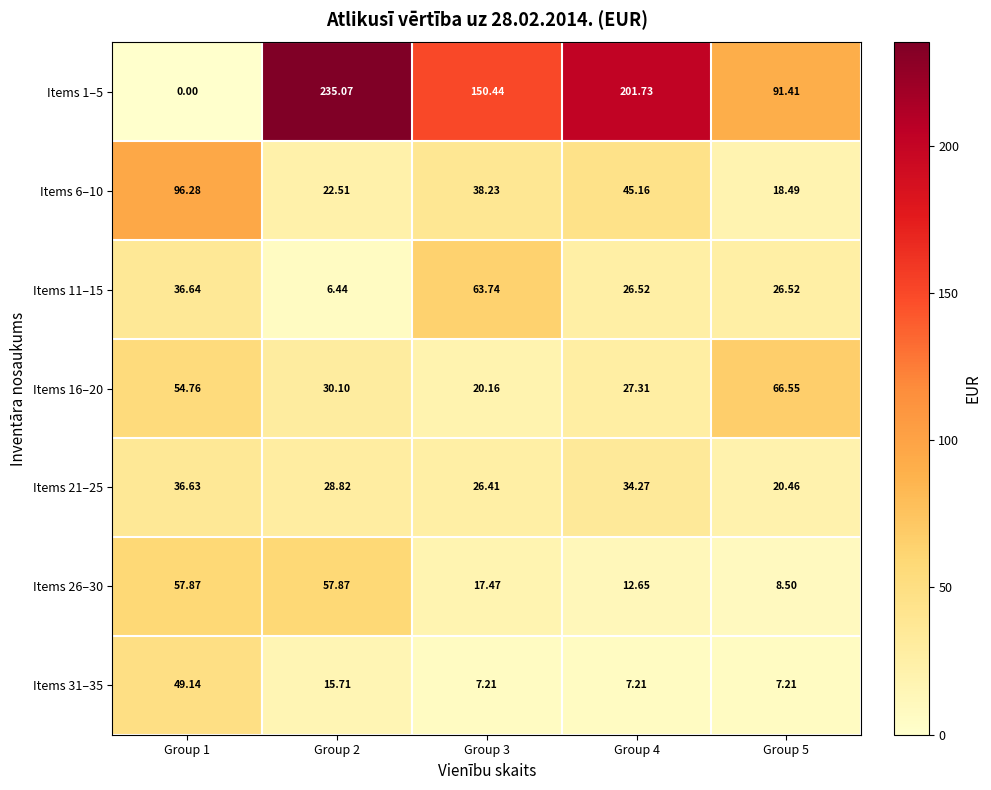

How many data points in Items 1–5 are less than 150?

2